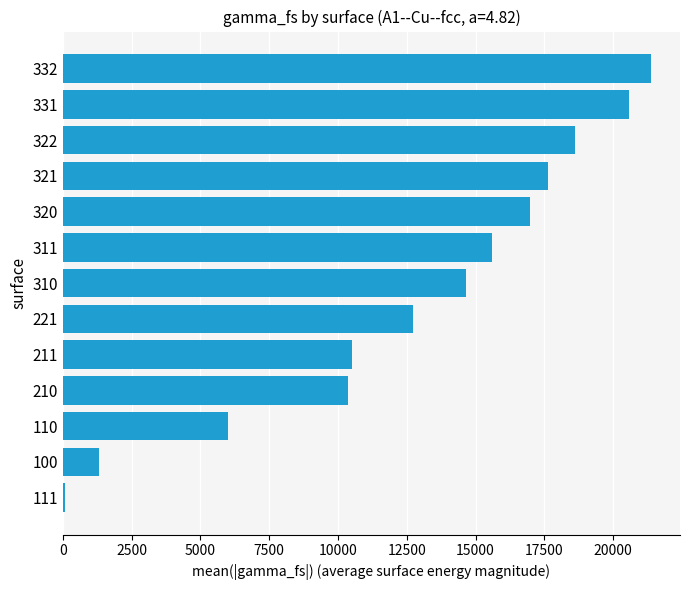

What is the ratio of the value at 331 to the value at 321?

1.2